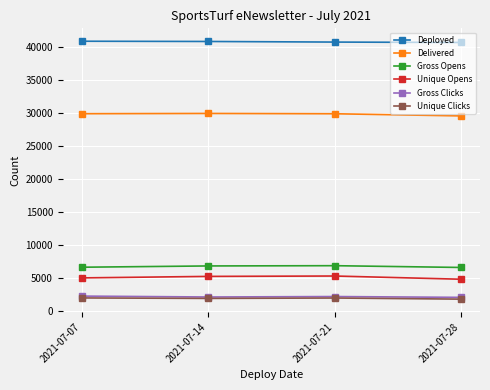

True or false: Unique Clicks and Delivered cross at least once.

False